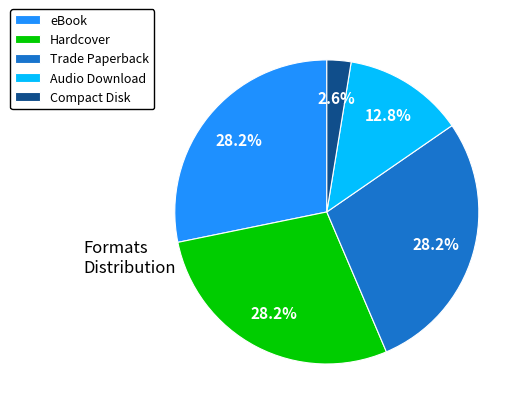

Does any single category account for the majority?

No